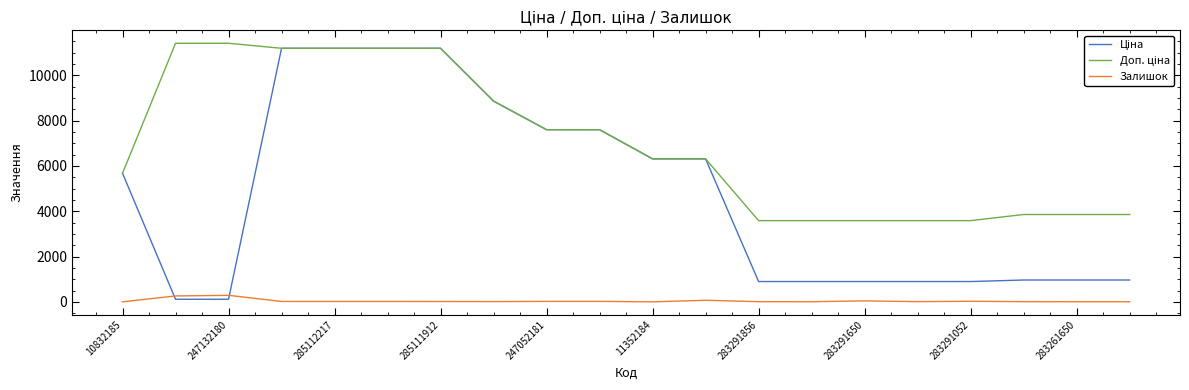

What is the highest value of the Залишок series?

288.0